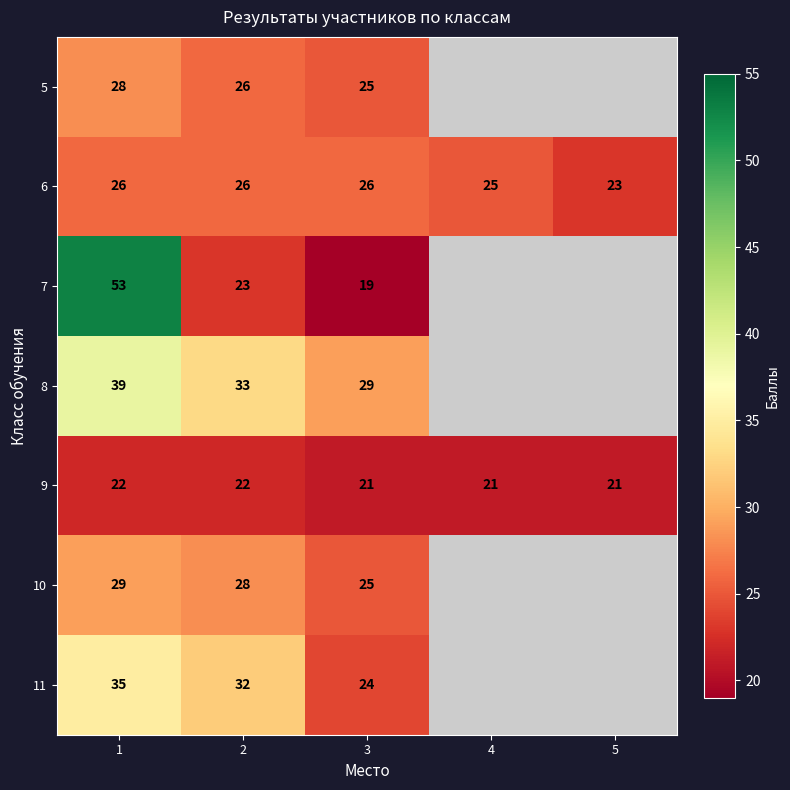

What is the sum of the 6 values at 5 and 4?

48